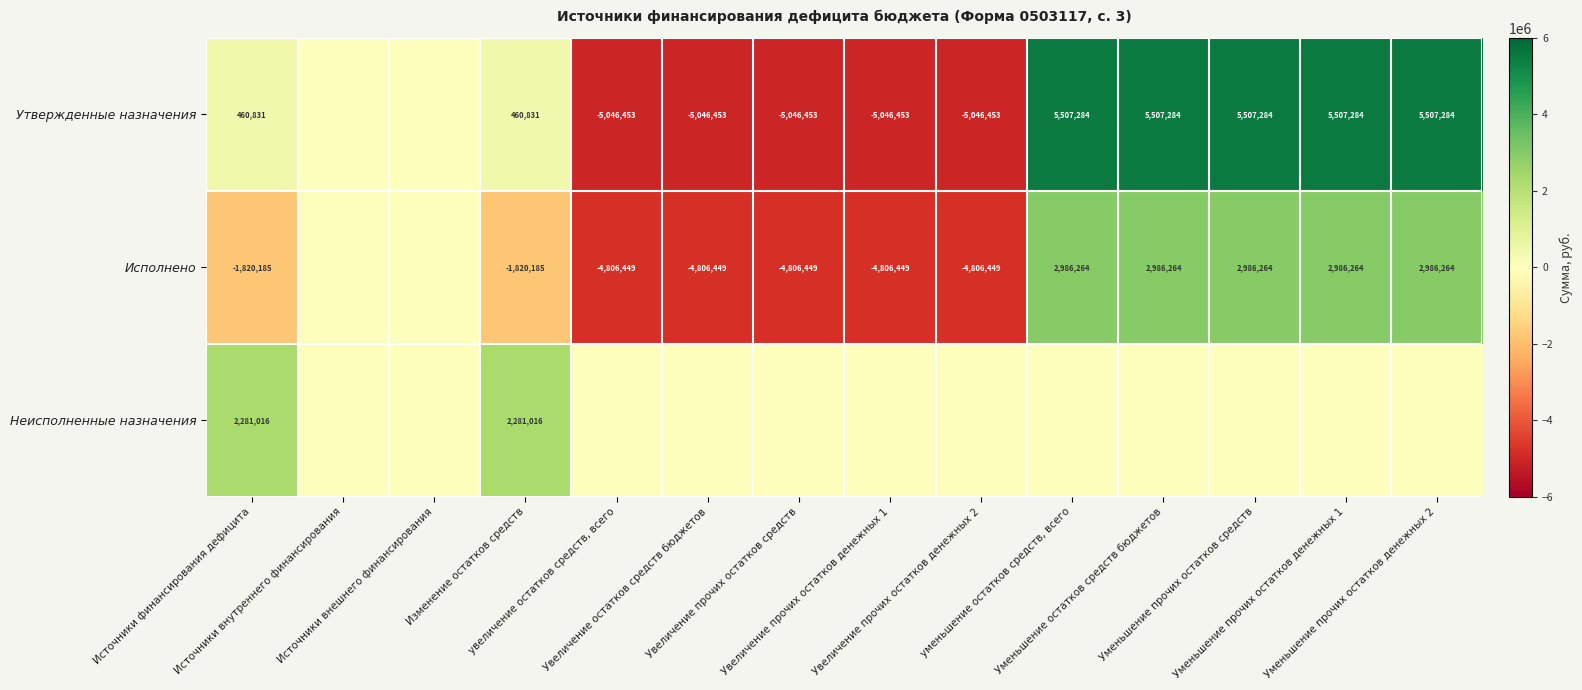

At which category is the sum across all series the highest?

уменьшение остатков средств, всего